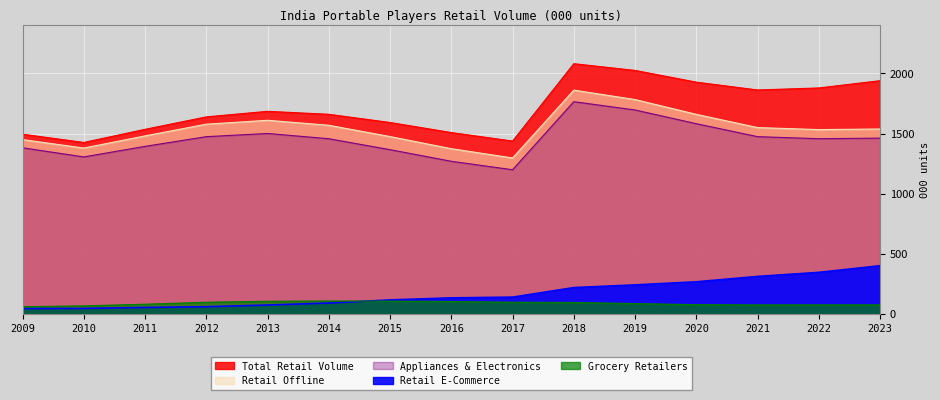

What is the highest value of the Appliances & Electronics series?

1764.8